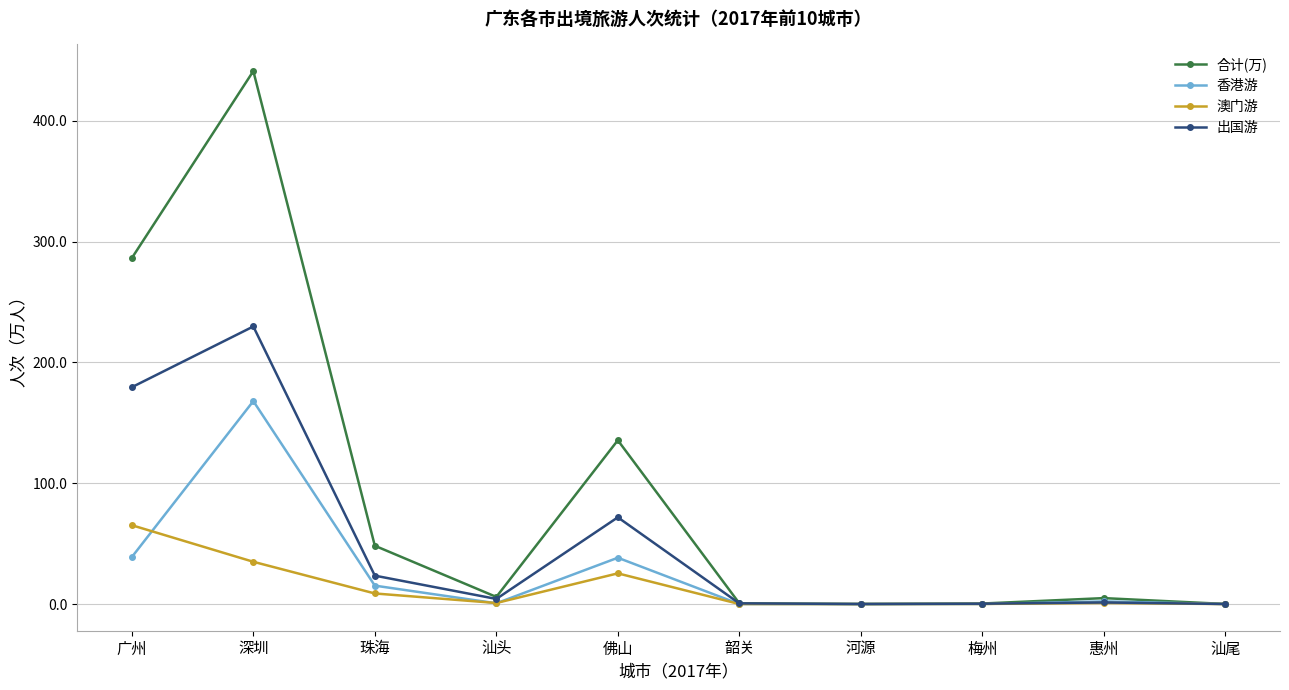

How many lines are shown in the chart?

4